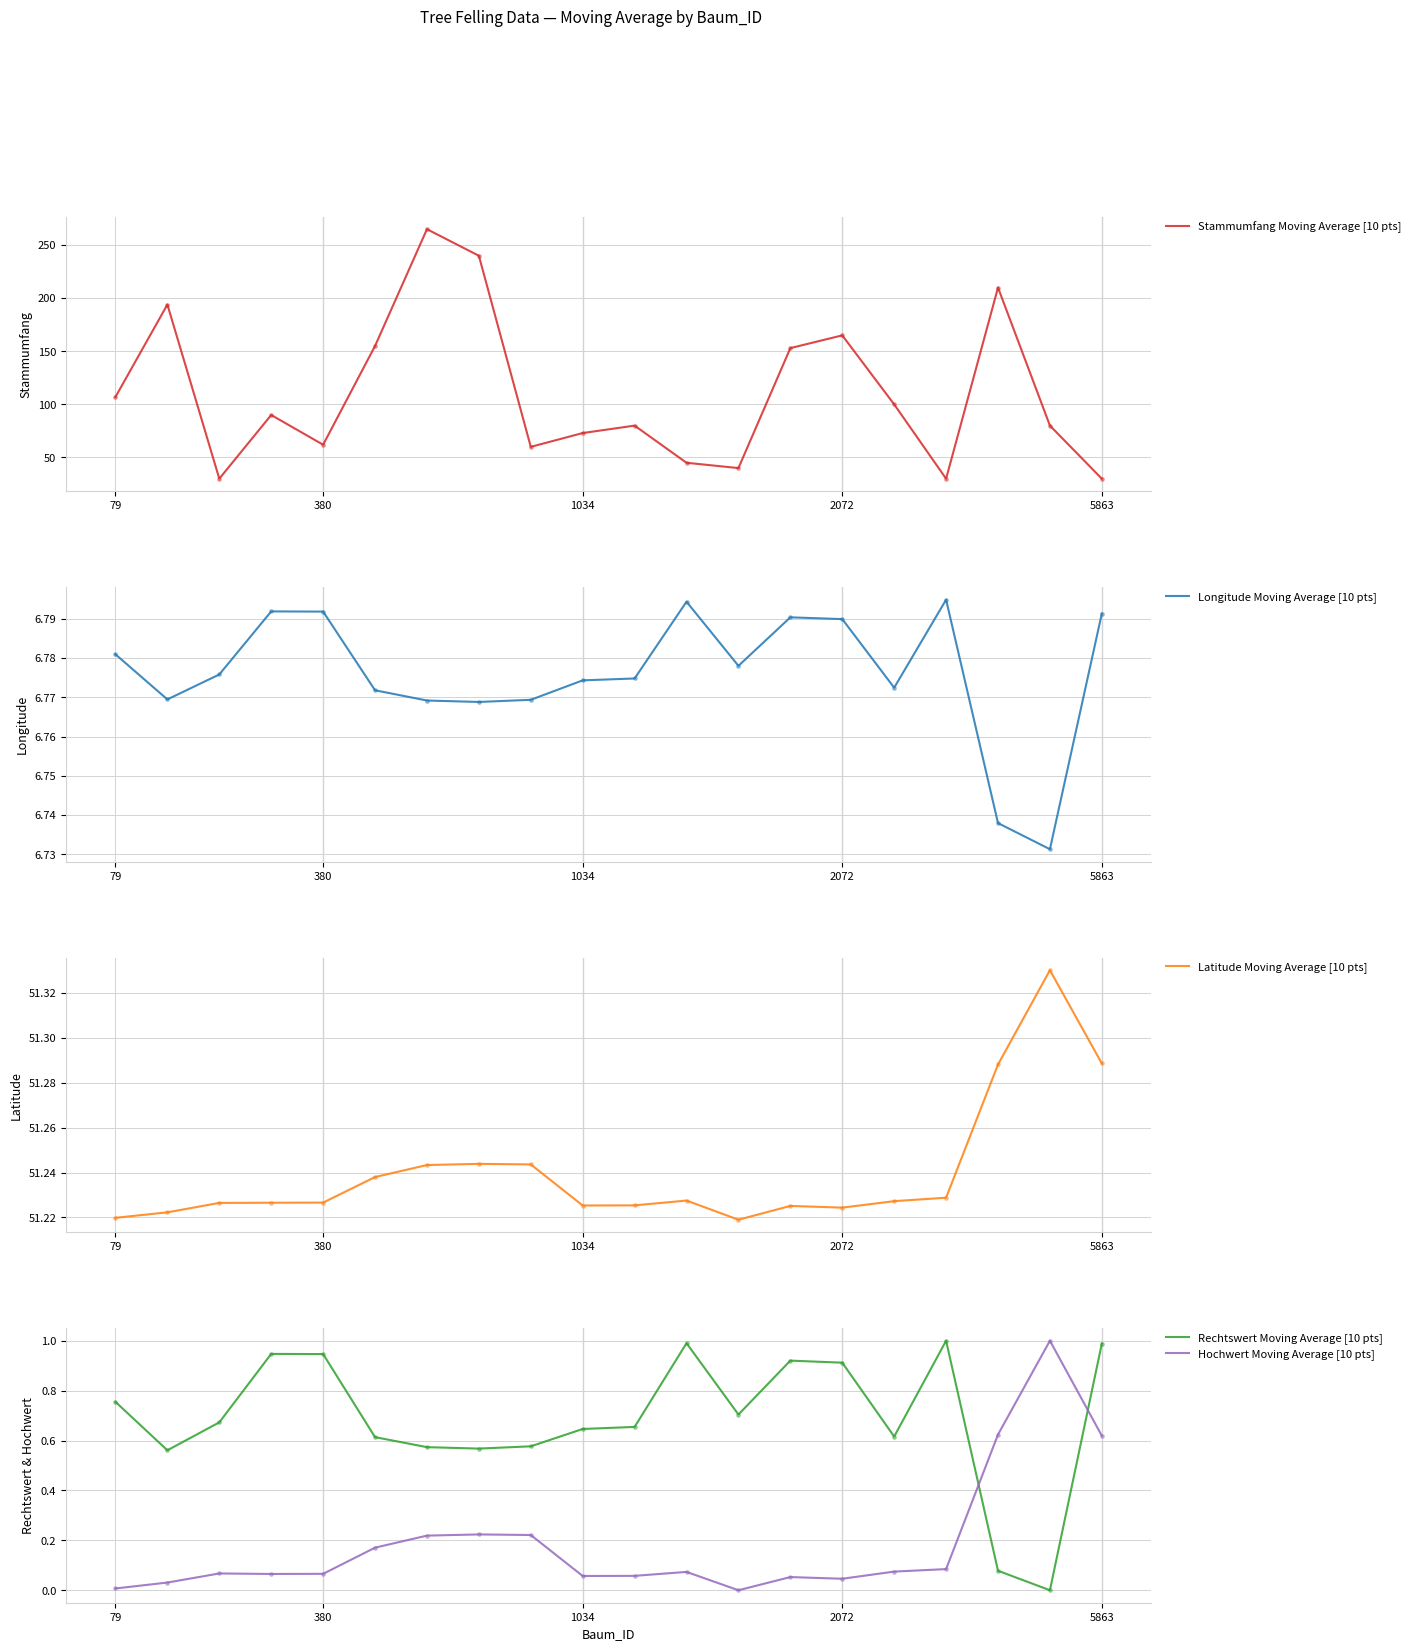

Which series reaches the maximum Y coordinate?

Stammumfang Moving Average [10 pts]